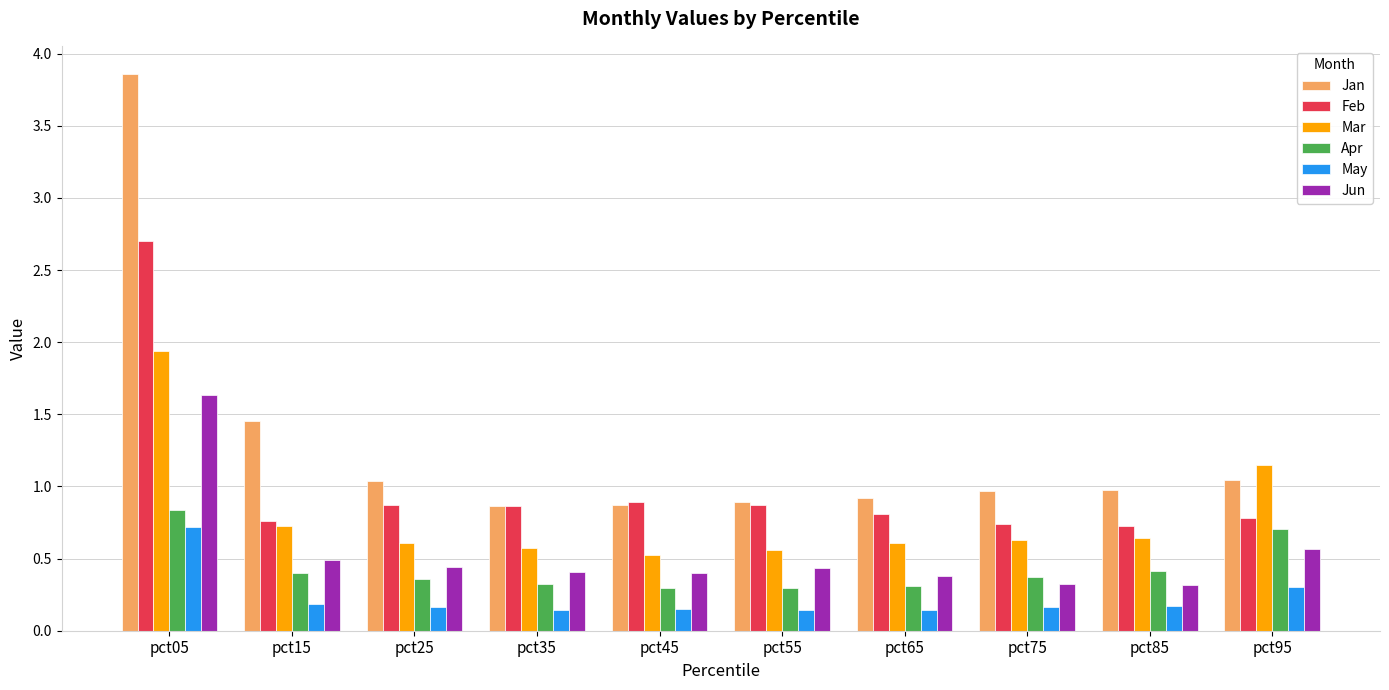

What is the difference between the maximum and minimum values in the Jun series?

1.3